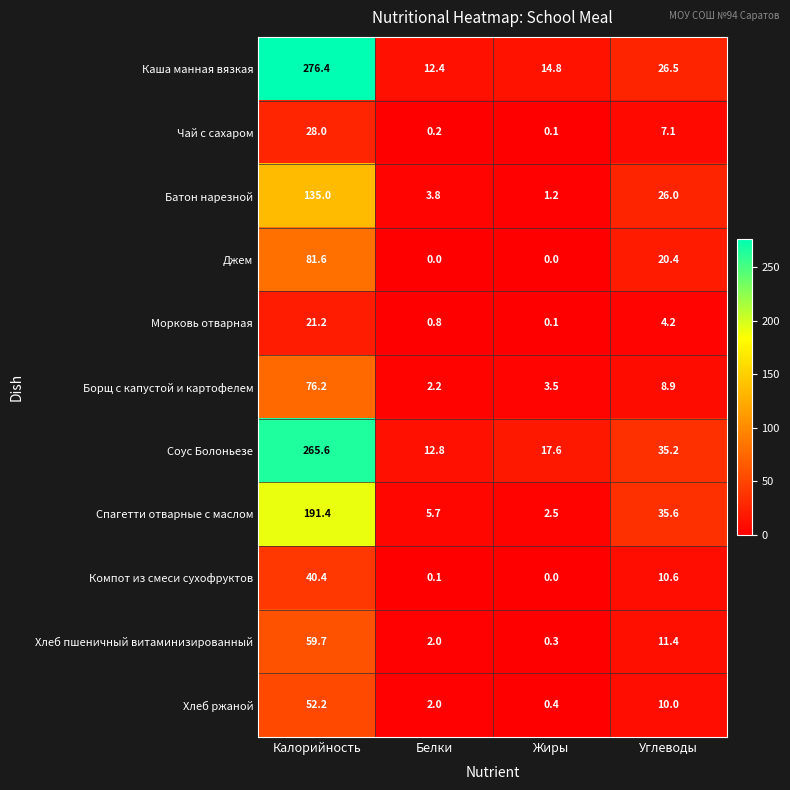

At which label does Борщ с капустой и картофелем first exceed 8?

Калорийность